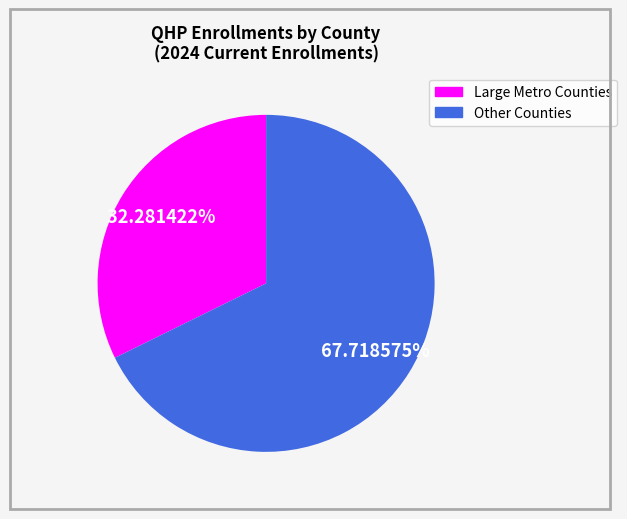

Is there a majority slice in this chart?

Yes